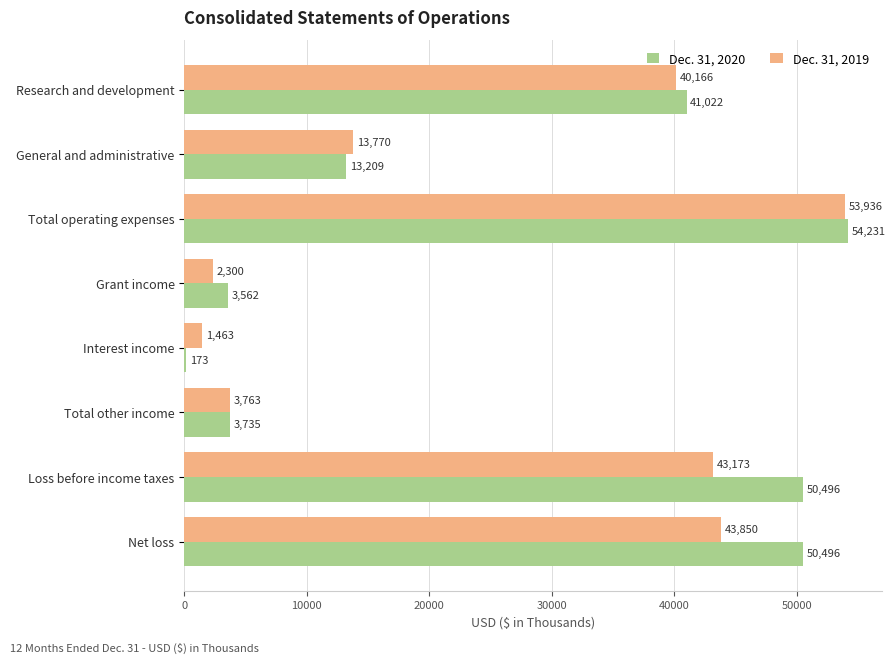

Which series has the largest total across all categories?

Dec. 31, 2020